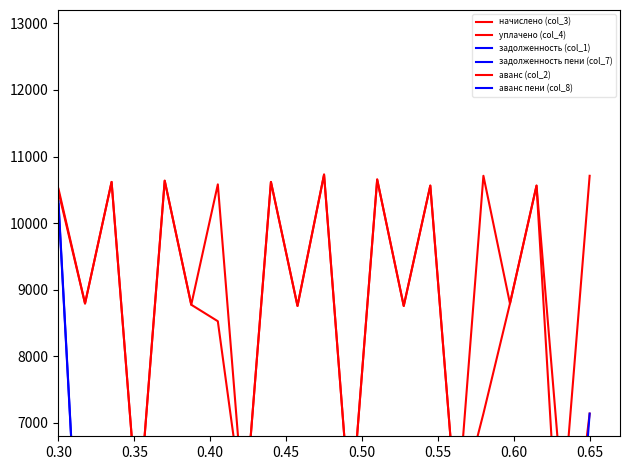

Which series has the widest spread of values?

задолженность (col_1)